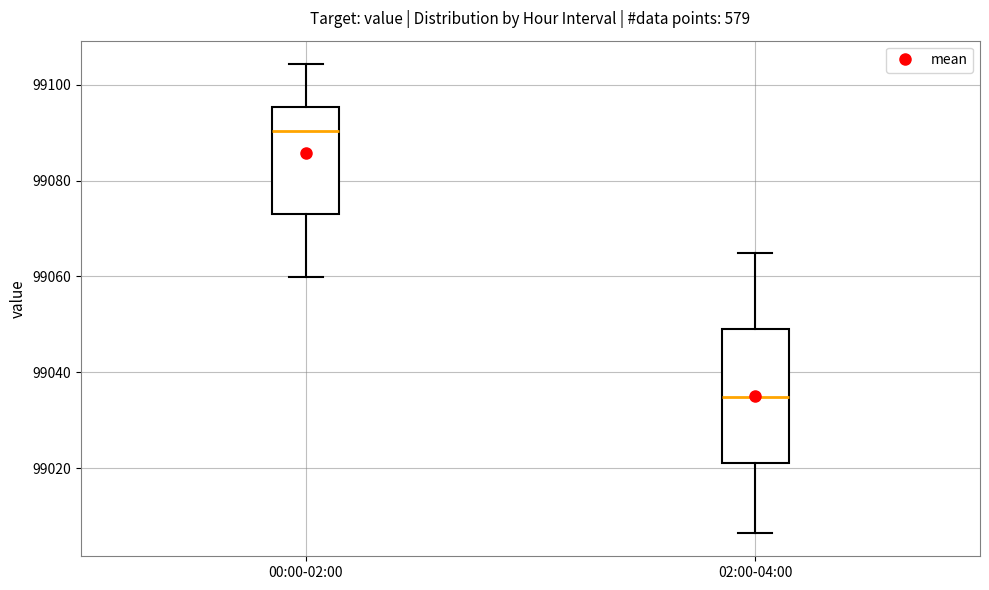

Which box has the lowest median line?

02:00-04:00